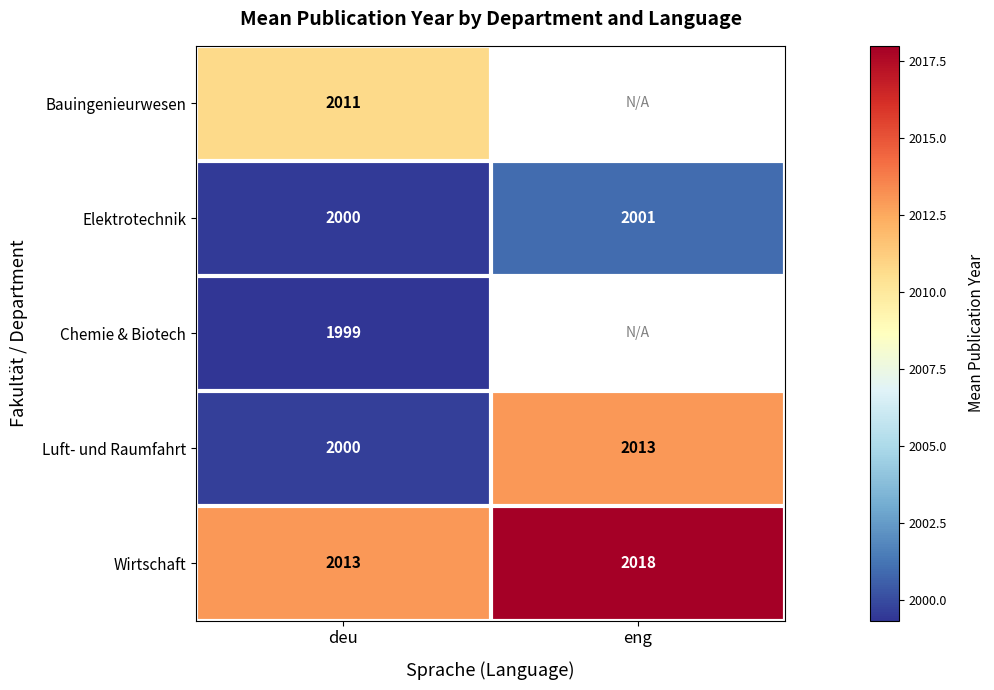

What is the difference between the highest and lowest values at deu?

14.0